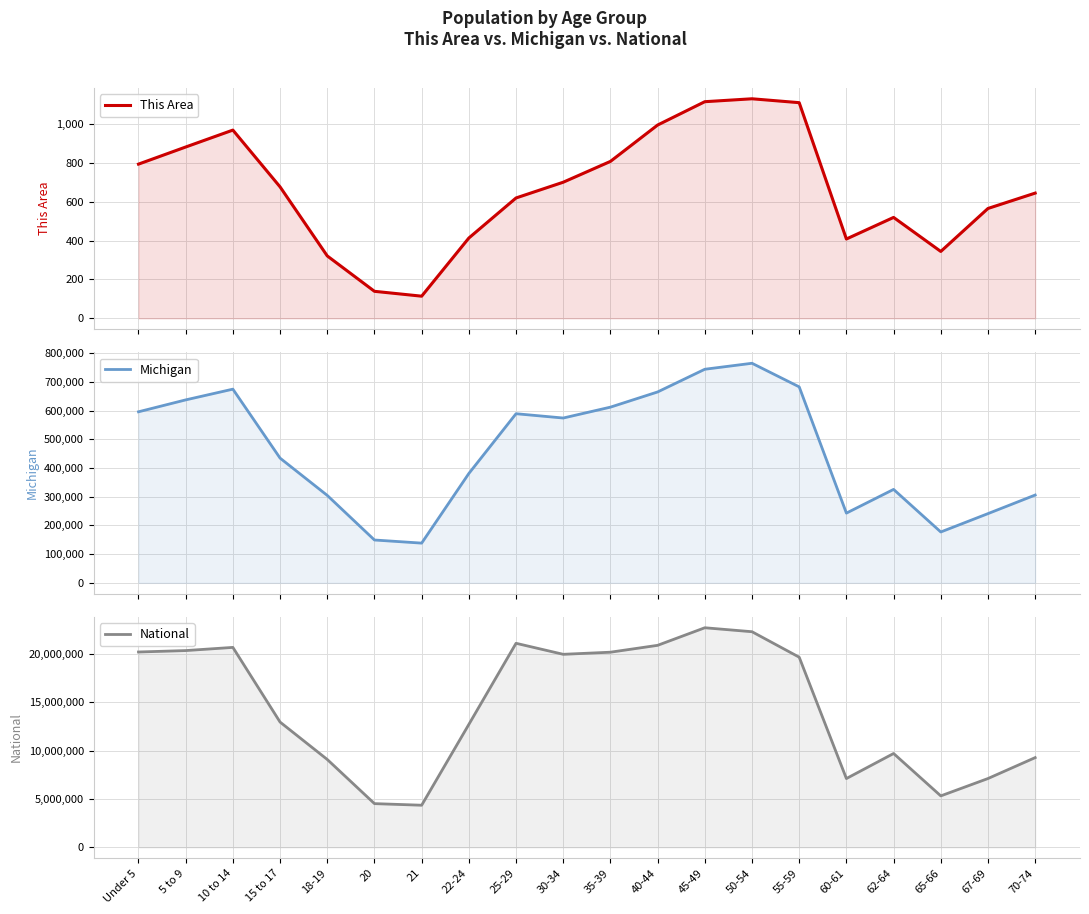

Is it true that Michigan equals 177313 at 65-66?

True